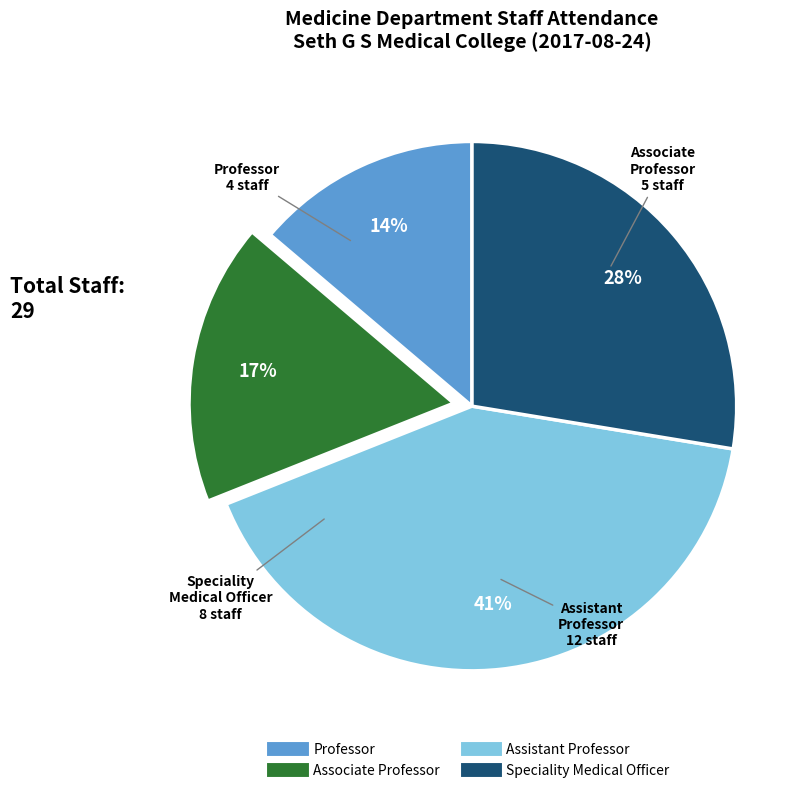

What is the largest slice in the pie chart?

Assistant Professor